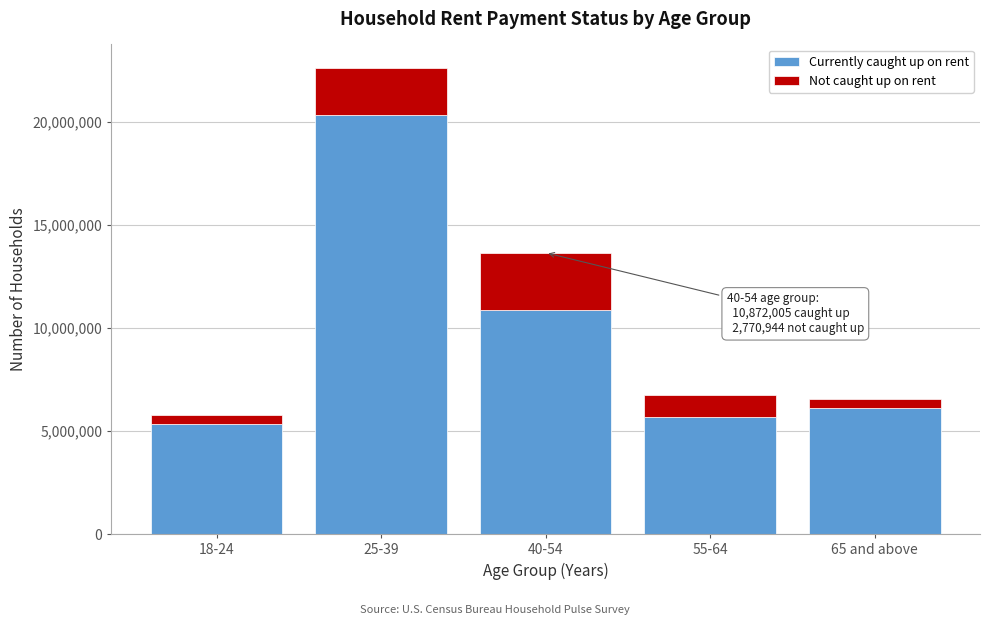

Reading right to left, what are the values for Currently caught up on rent?

6107797	5681547	10872005	20343066	5322941